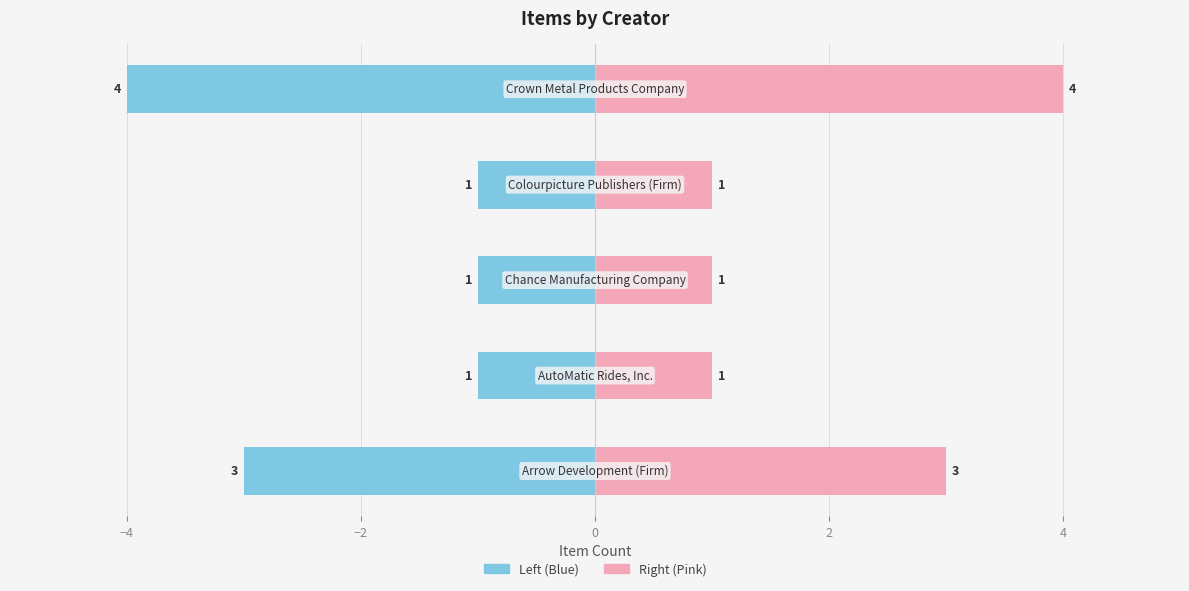

Reading left to right, what are all the values shown in this chart?

Item Count (Left): −6=-3	−4=-1	−2=-1	0=-1	2=-4
Item Count (Right): −6=3	−4=1	−2=1	0=1	2=4